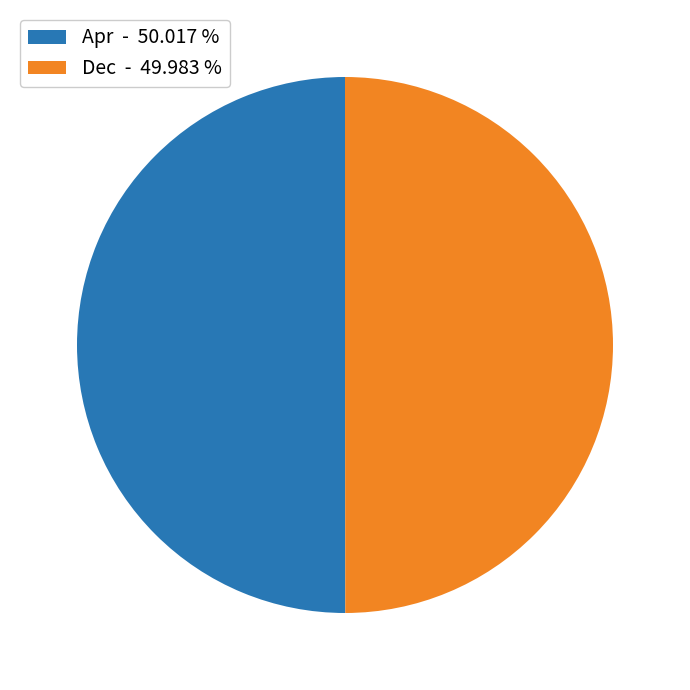

Combined, do Apr - 50.017 % and Dec - 49.983 % account for over 50%?

Yes